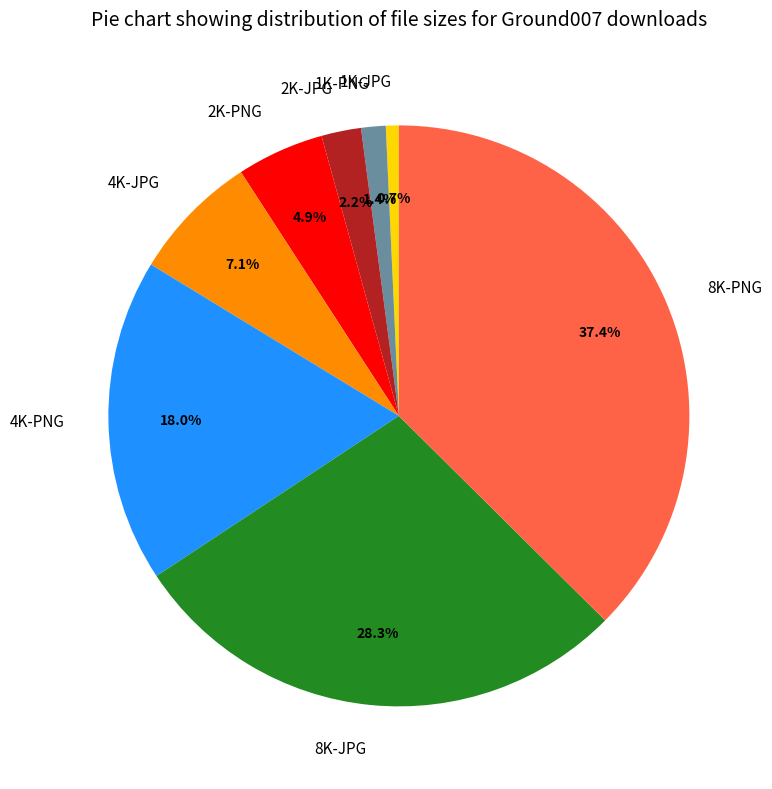

The 8K-JPG slice represents 28% of the pie. True or false?

True